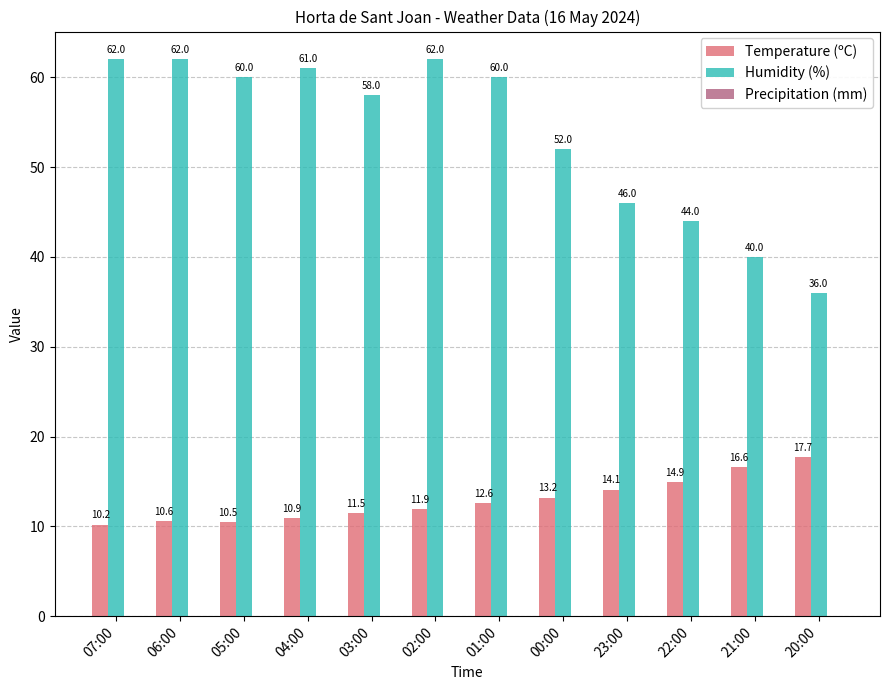

What is the minimum value shown in the chart?

10.2